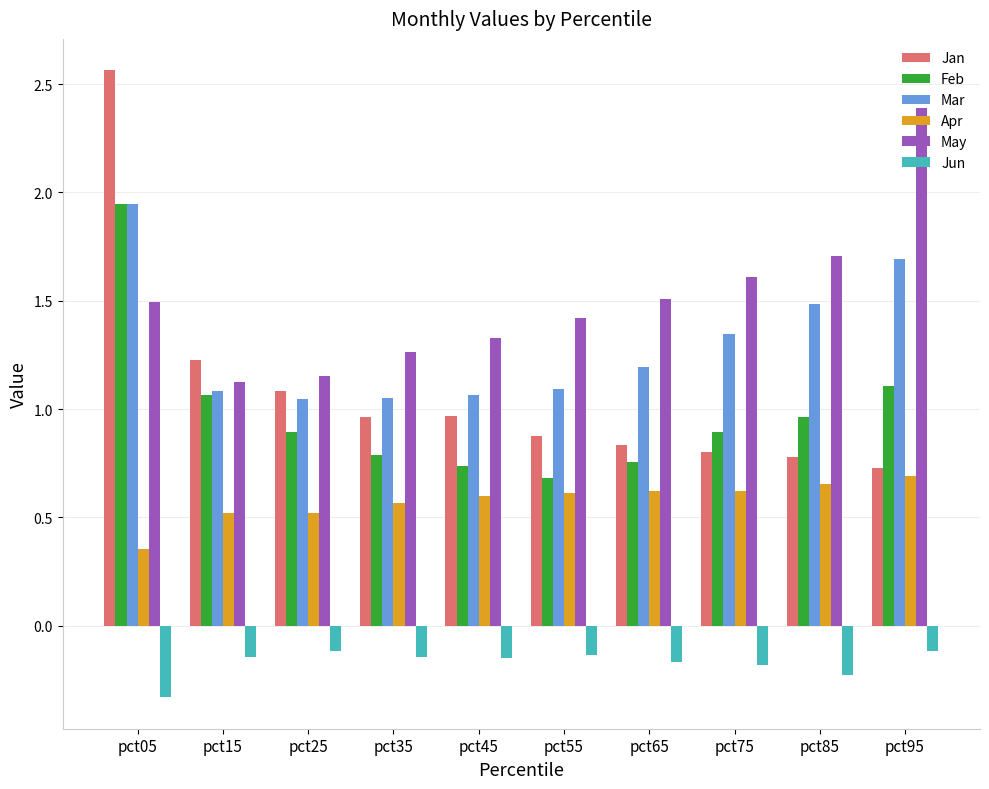

What is the lowest value of the Jun series?

-0.3